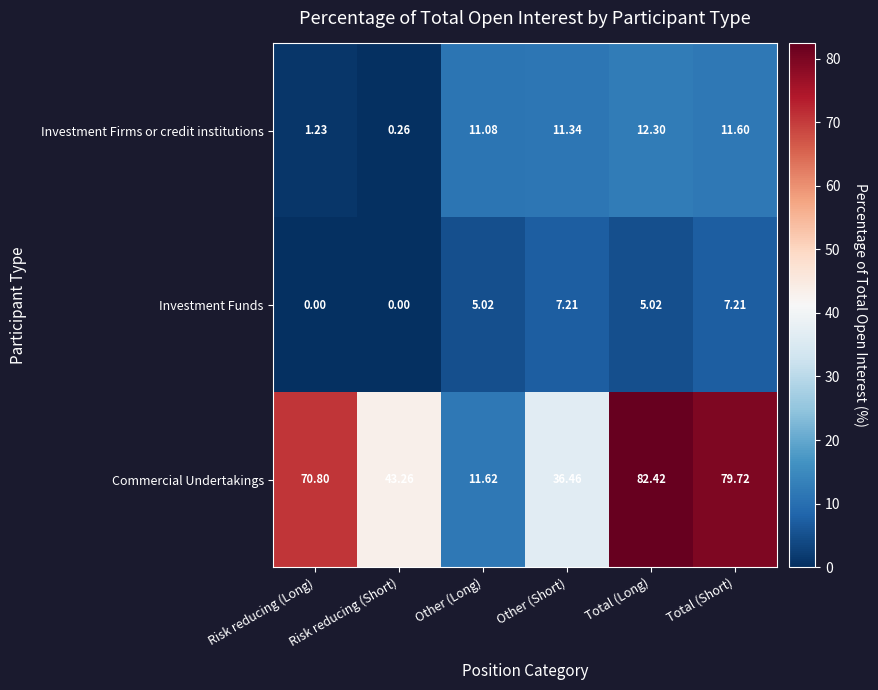

List the series in order of their peak value, highest first.

Commercial Undertakings, Investment Firms or credit institutions, Investment Funds